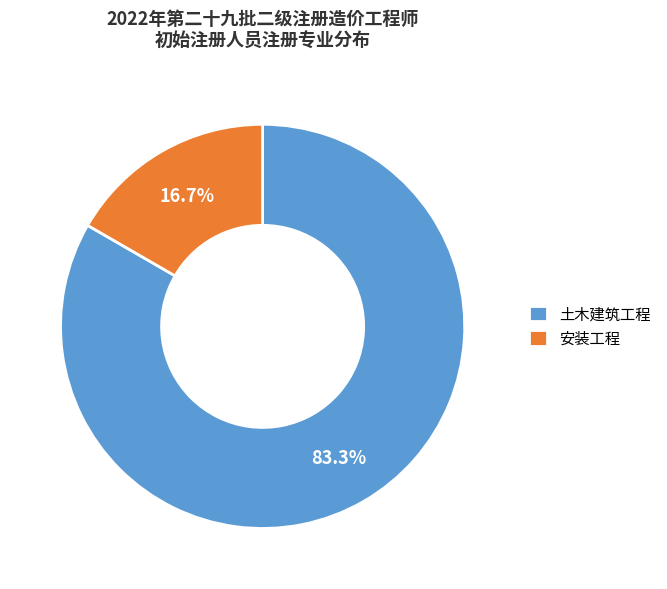

What percentage is NOT represented by 土木建筑工程?

16.7%